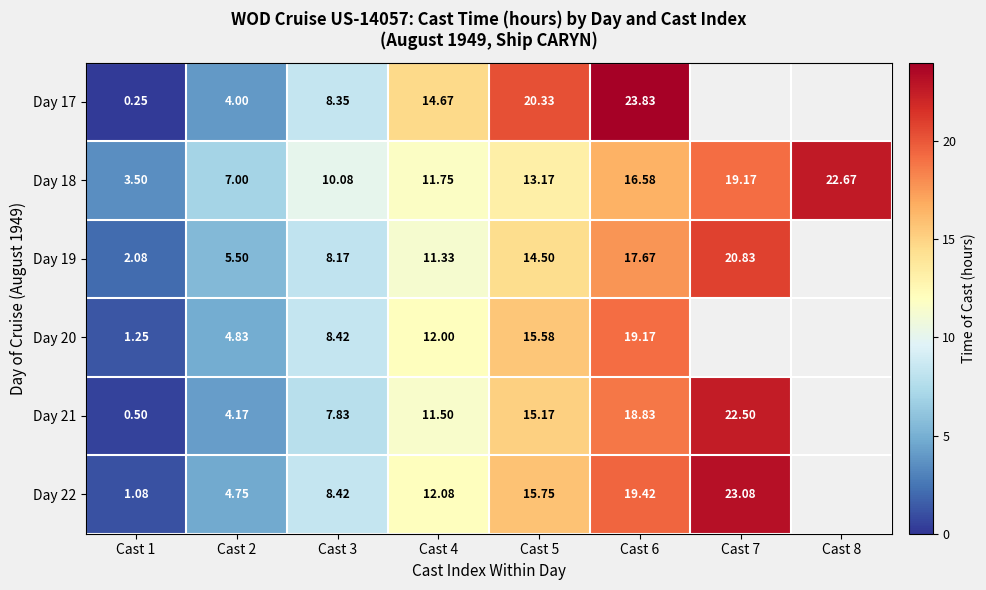

Rank the series at Cast 2 from lowest to highest value.

Day 17, Day 21, Day 22, Day 20, Day 19, Day 18